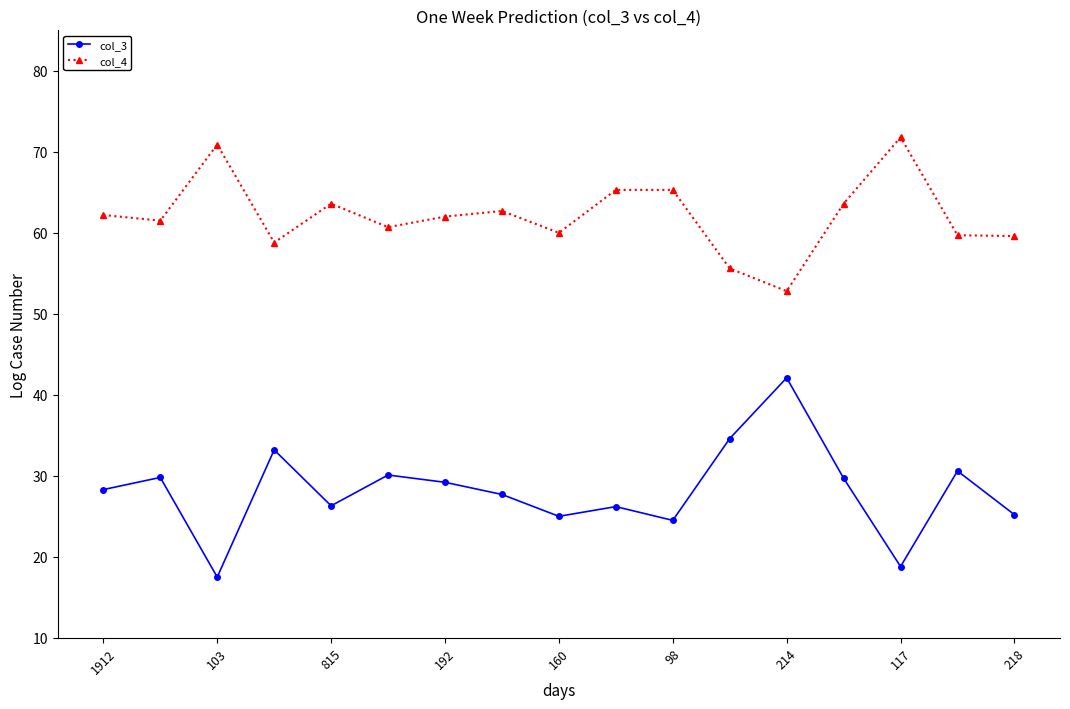

Does the chart have visible grid lines?

No